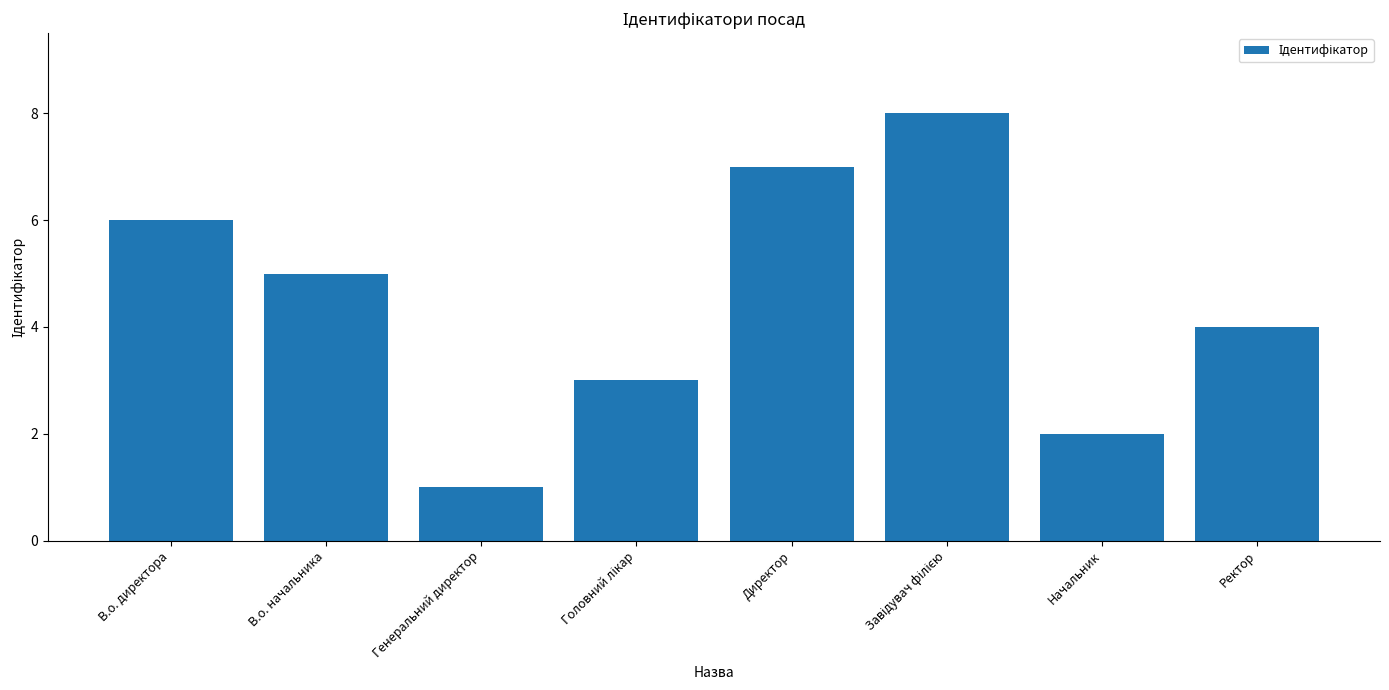

Reading left to right, list all the values displayed in this chart.

6	5	1	3	7	8	2	4